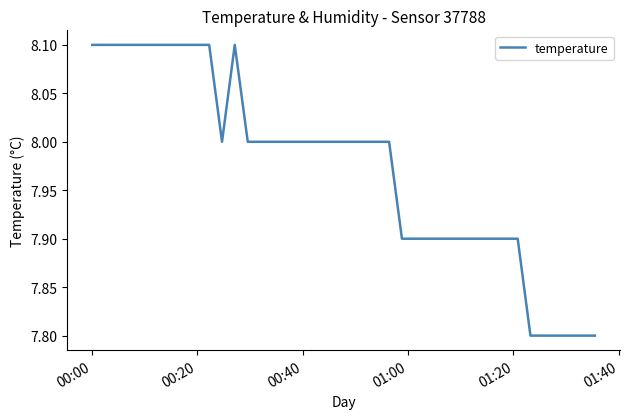

Reading left to right, list all the values displayed in this chart.

8.1	8.1	8.1	8.1	8.1	8.1	8.1	8.1	8.1	8.1	8.0	8.1	8.0	8.0	8.0	8.0	8.0	8.0	8.0	8.0	8.0	8.0	8.0	8.0	7.9	7.9	7.9	7.9	7.9	7.9	7.9	7.9	7.9	7.9	7.8	7.8	7.8	7.8	7.8	7.8